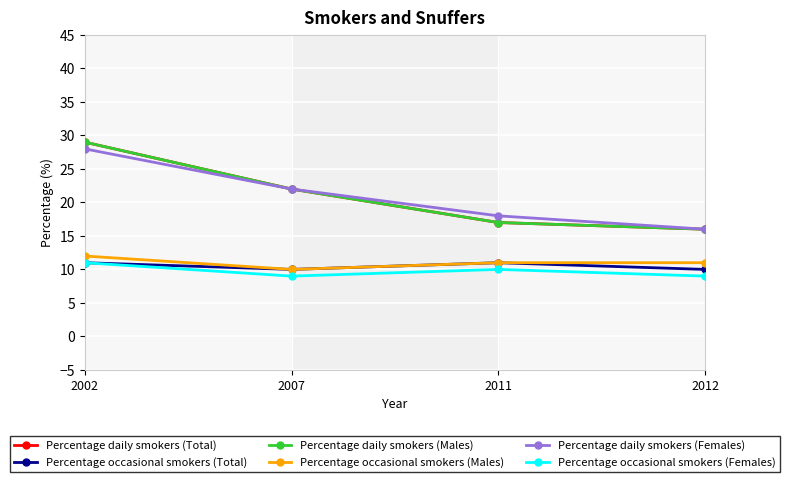

Which category has the lowest value in the Percentage occasional smokers (Females) series?

2007